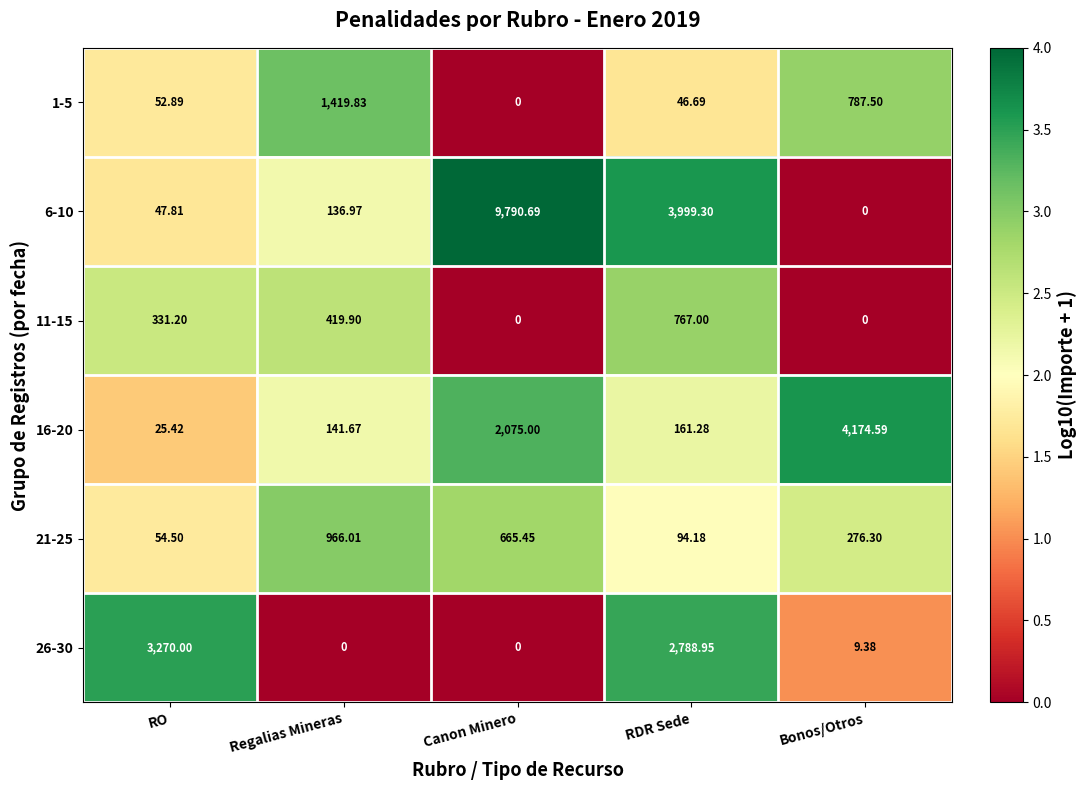

Is the value of 1-5 at RDR Sede greater than the value of 11-15 at Regalias Mineras?

No